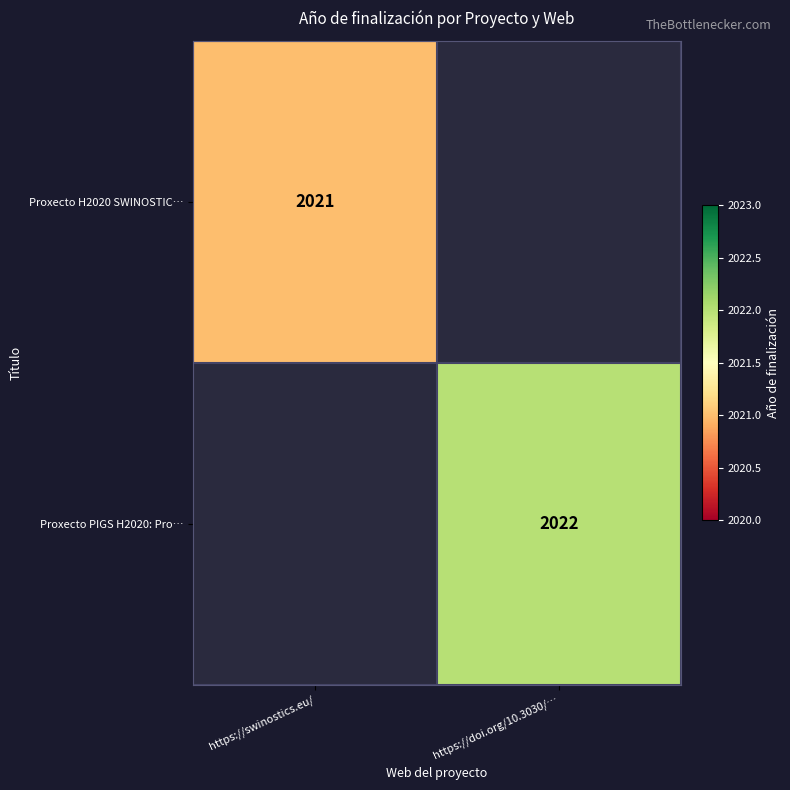

Which category has the lowest value across all series?

https://doi.org/10.3030/…